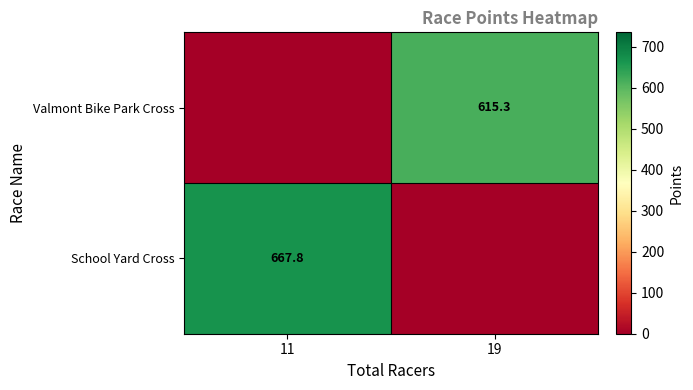

Is it true that Valmont Bike Park Cross equals 615.3 at 19?

True